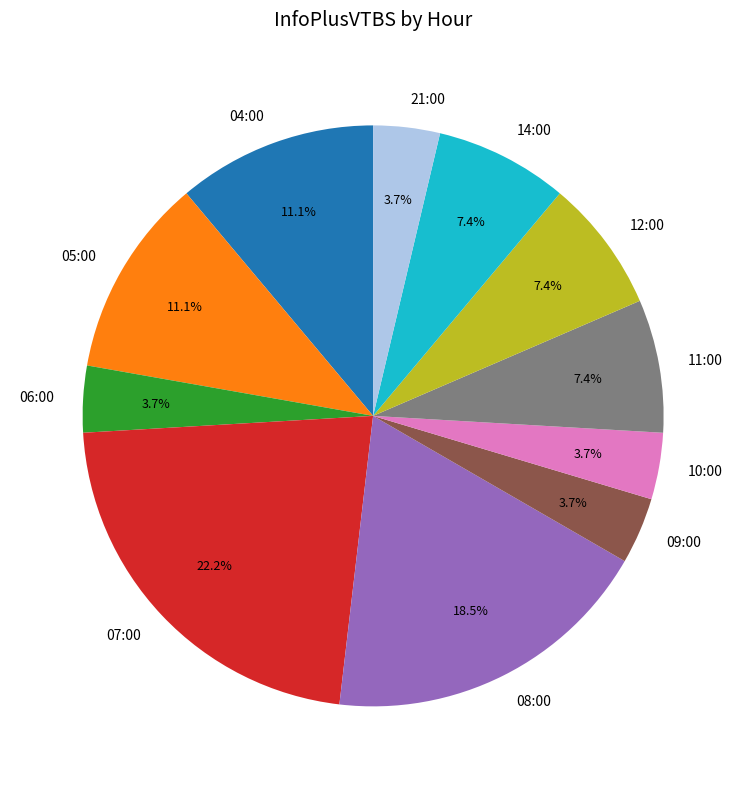

Is 09:00 the majority of the pie?

No